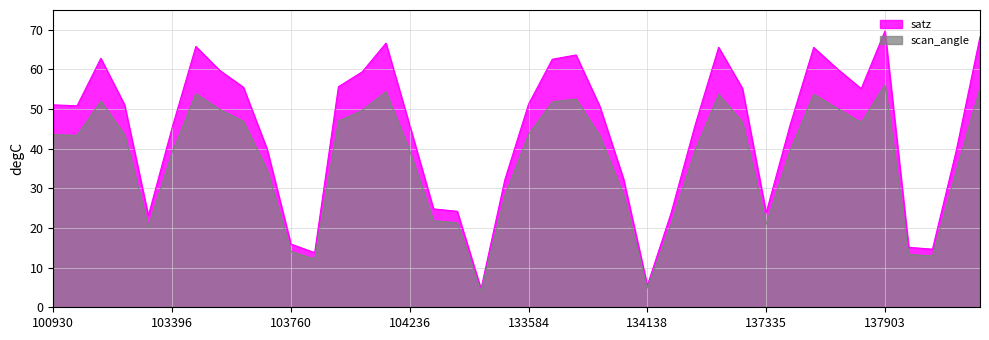

What is the sum of all satz values?

1762.5